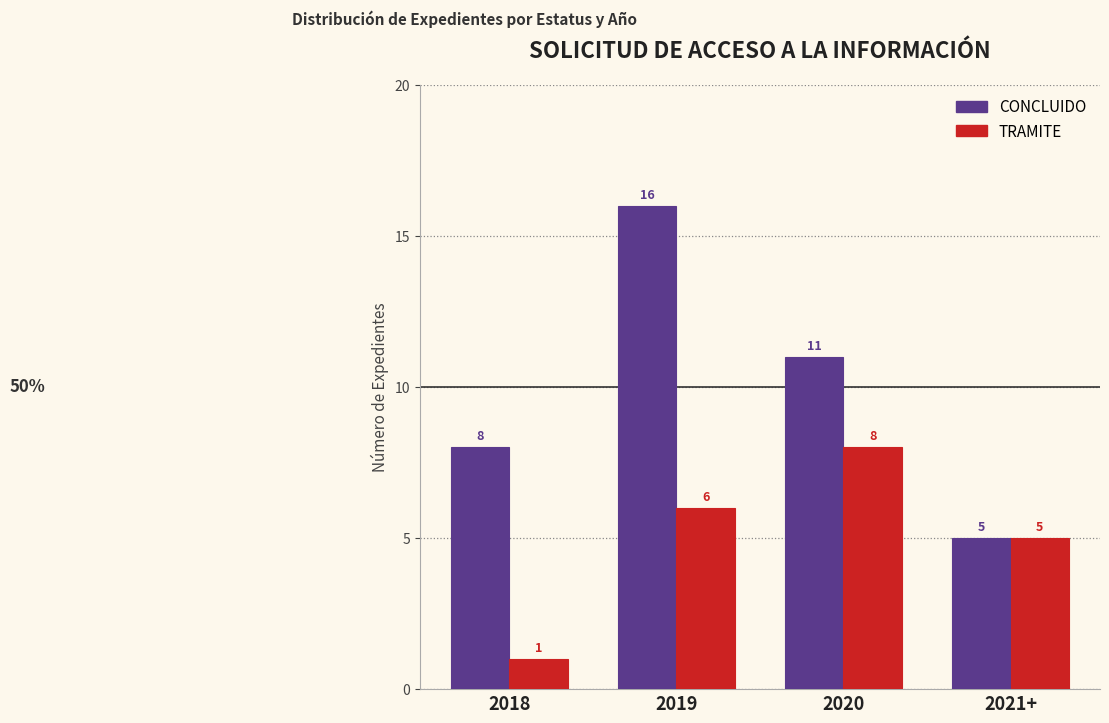

What is the value of the TRAMITE bar at the 4th from the left?

5